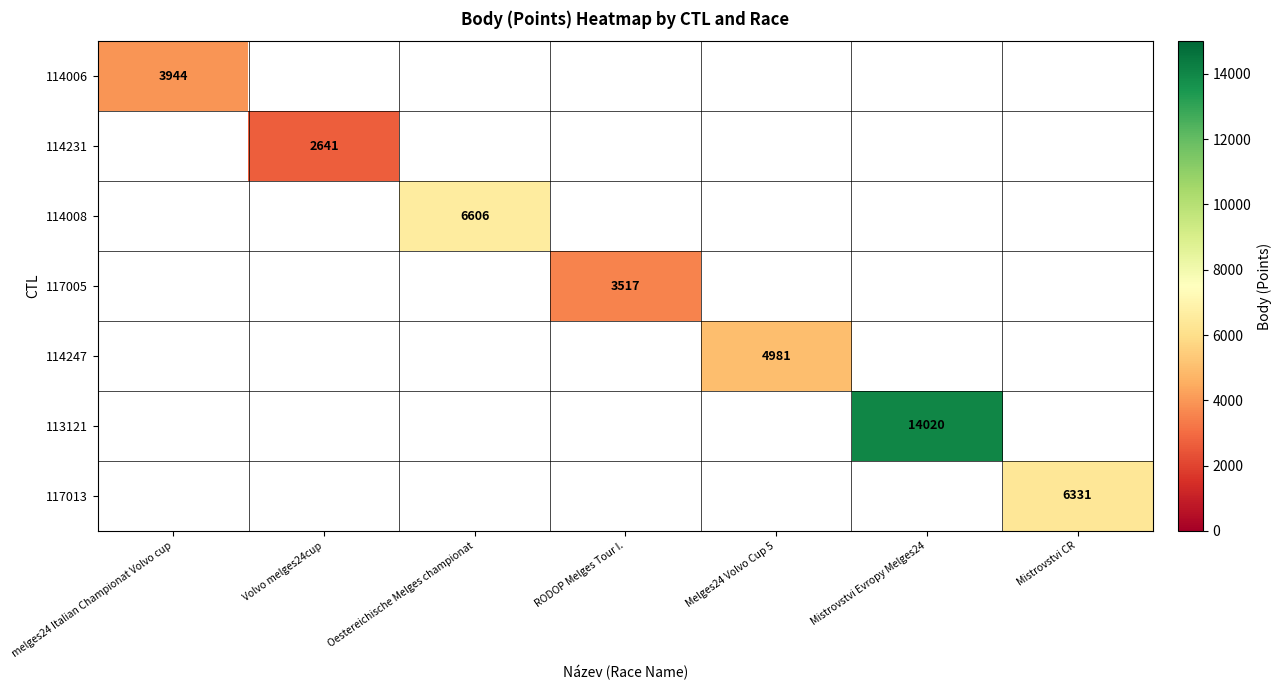

What is the total value across all series at Mistrovstvi CR?

6331